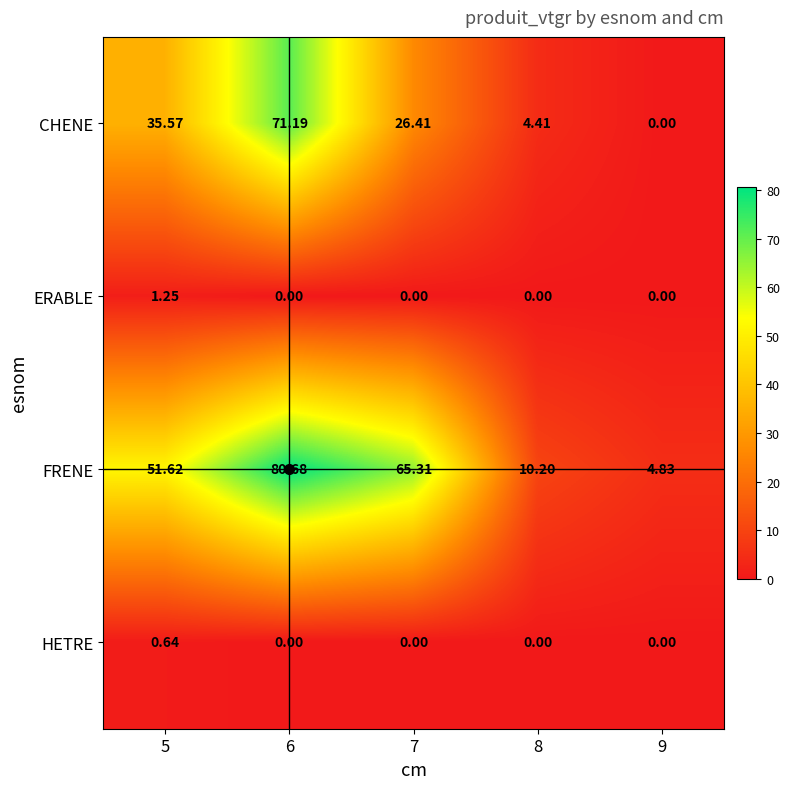

List the series in order of their peak value, lowest first.

HETRE, ERABLE, CHENE, FRENE